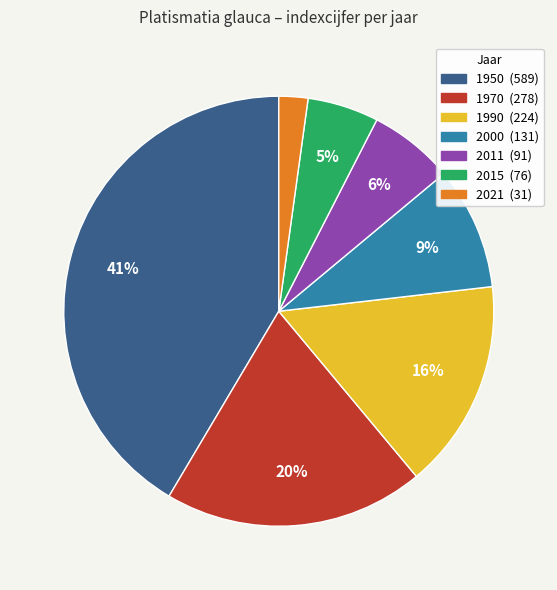

To the nearest percent, what is the difference between the 2000 and 2015 slice percentages?

4%